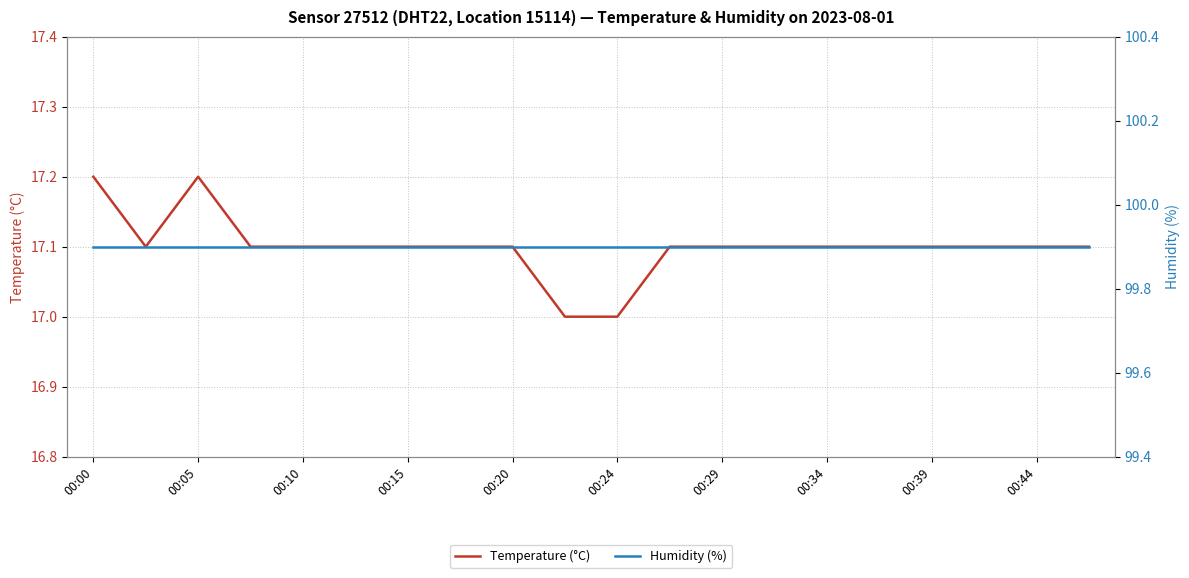

At which category is the sum across all series the highest?

00:00